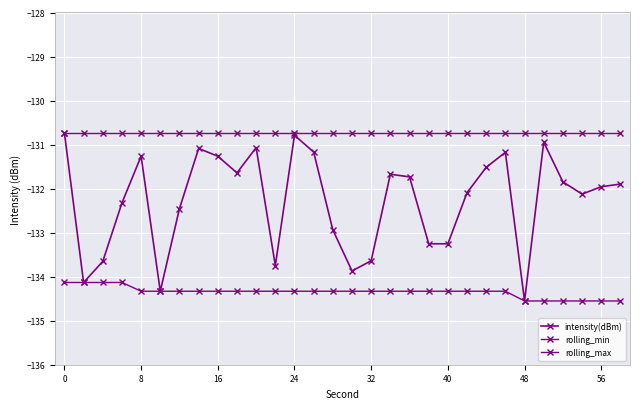

At how many categories does at least one series exceed -133?

30